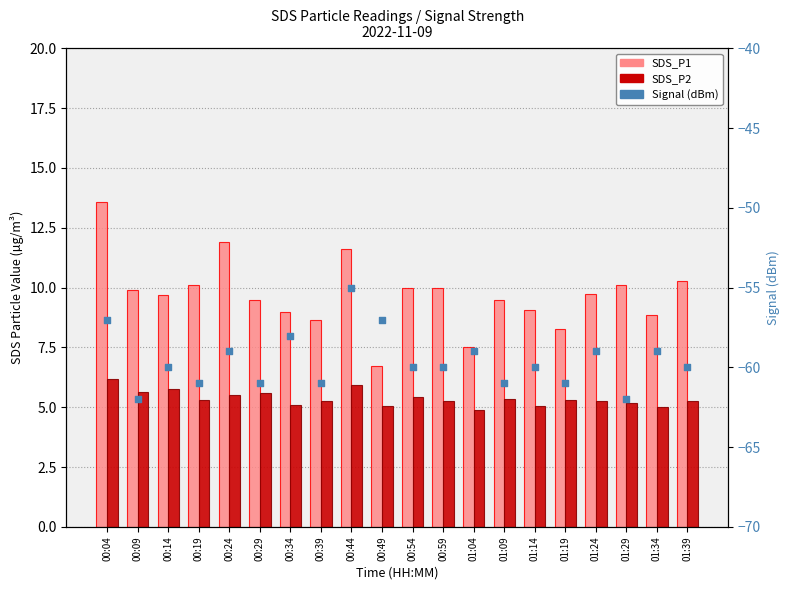

Which series contains the highest Y value?

SDS_P1